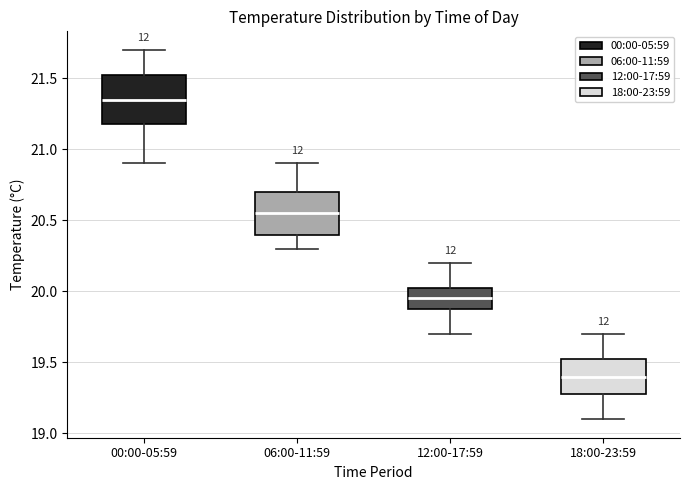

Reading left to right, transcribe this box plot: for each box, give where its median line is, the range the box spans, and where its two whiskers end, as read against the y-axis. The values are not printed on the chart, so give them approximately, as read against the axis.

00:00-05:59: median 21.35, box 21.20 to 21.55, whiskers 20.90 to 21.70
06:00-11:59: median 20.55, box 20.40 to 20.70, whiskers 20.30 to 20.90
12:00-17:59: median 19.95, box 19.90 to 20.05, whiskers 19.70 to 20.20
18:00-23:59: median 19.40, box 19.30 to 19.55, whiskers 19.10 to 19.70